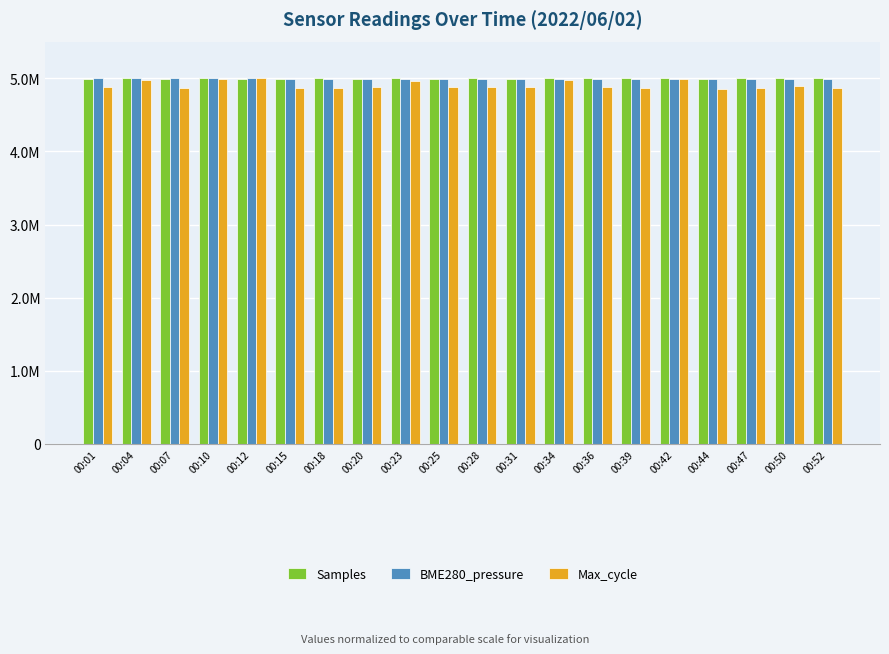

At how many categories does at least one series exceed 4879565?

20